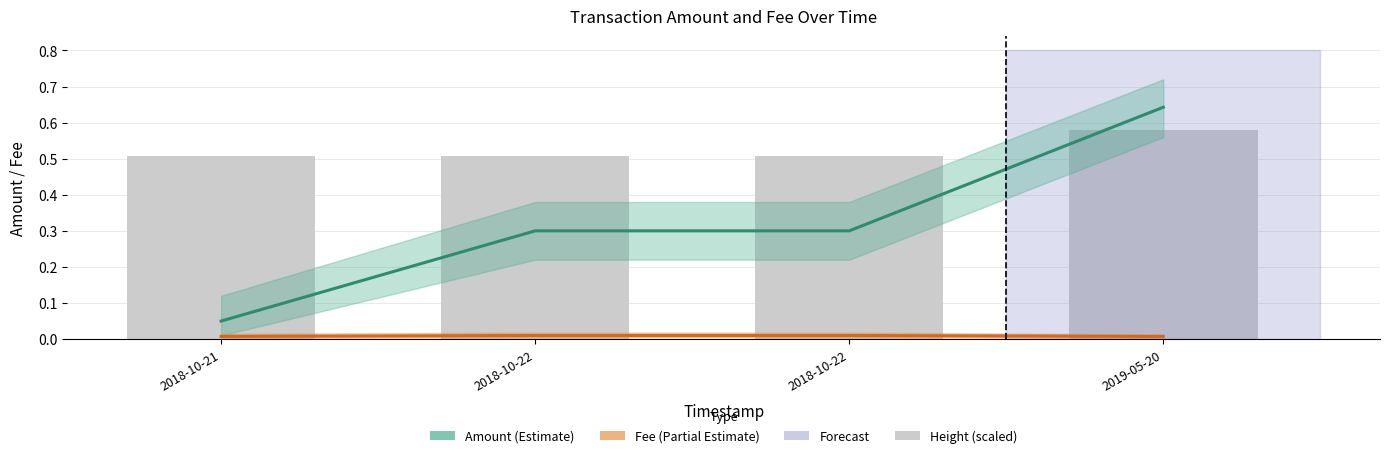

What is the sum of the Height (scaled) values at 2019-05-20 and 2018-10-22?

1.1